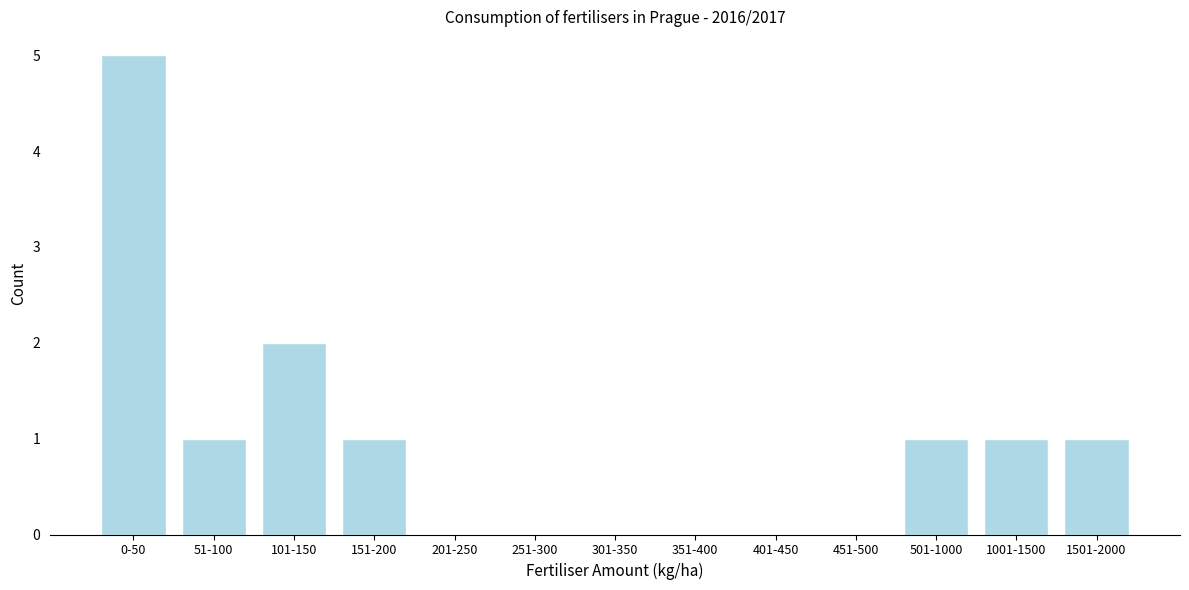

Reading right to left, what are all the values shown in this chart?

1501-2000=1	1001-1500=1	501-1000=1	451-500=0	401-450=0	351-400=0	301-350=0	251-300=0	201-250=0	151-200=1	101-150=2	51-100=1	0-50=5